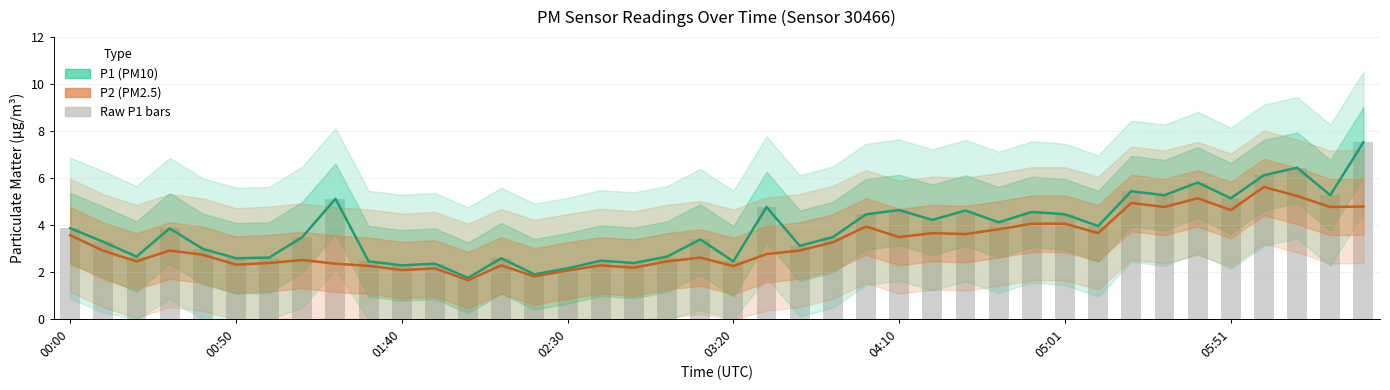

At which label is P1 (PM10) closest to 4?

31